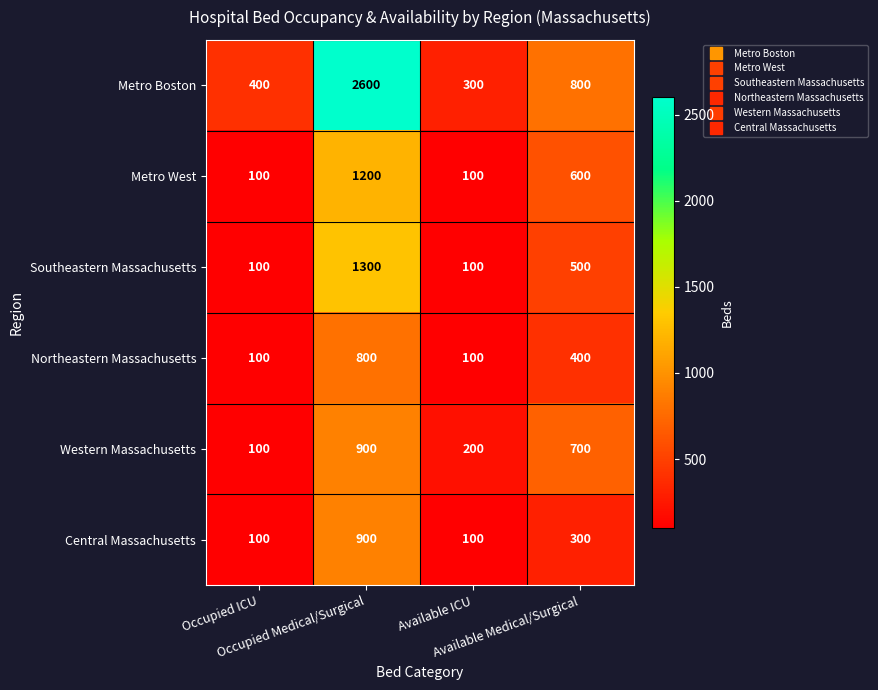

At how many categories does at least one series exceed 142?

4